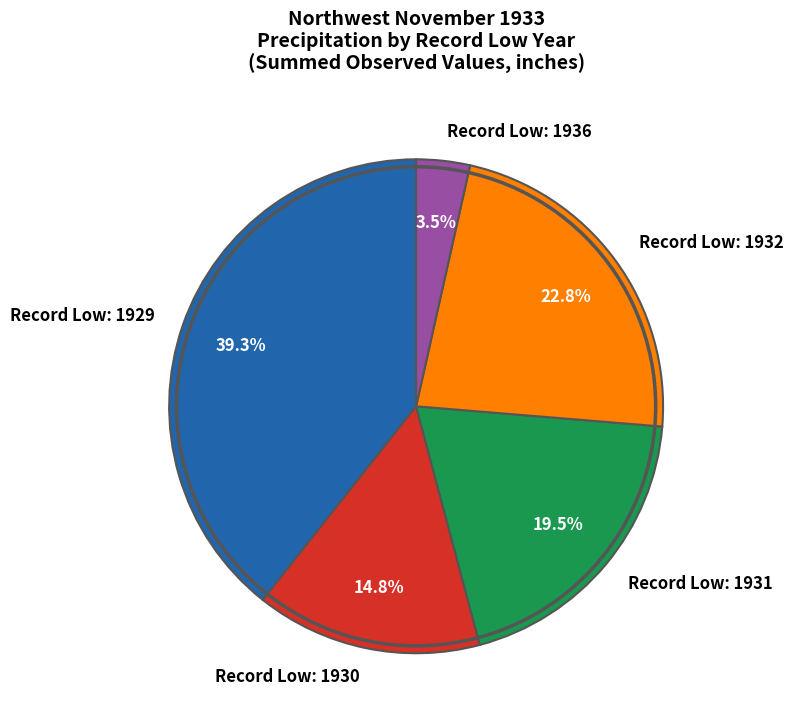

What is the total percentage of Record Low: 1932 and Record Low: 1931?

42.3%